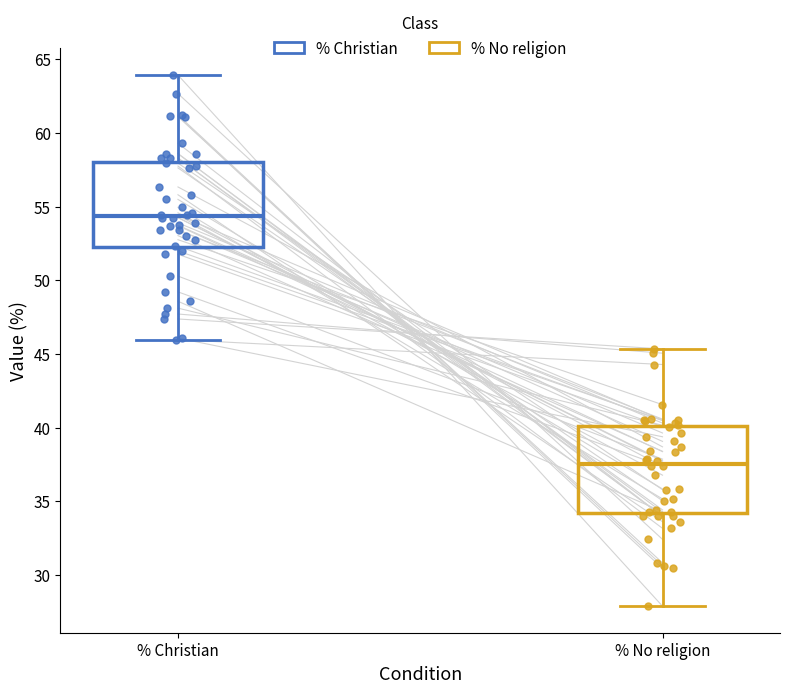

Which box's median line is the lowest?

% No religion